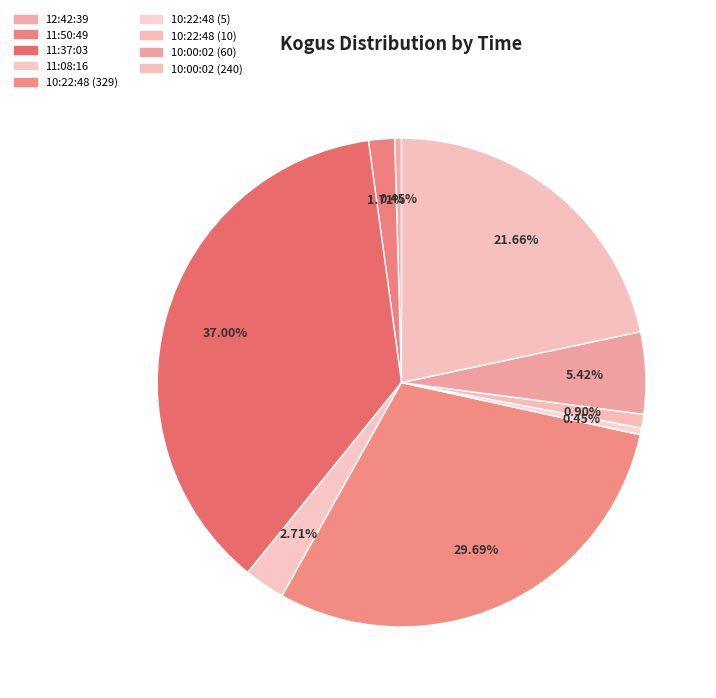

To the nearest percent, what is the difference between the largest and smallest slice percentages?

37%